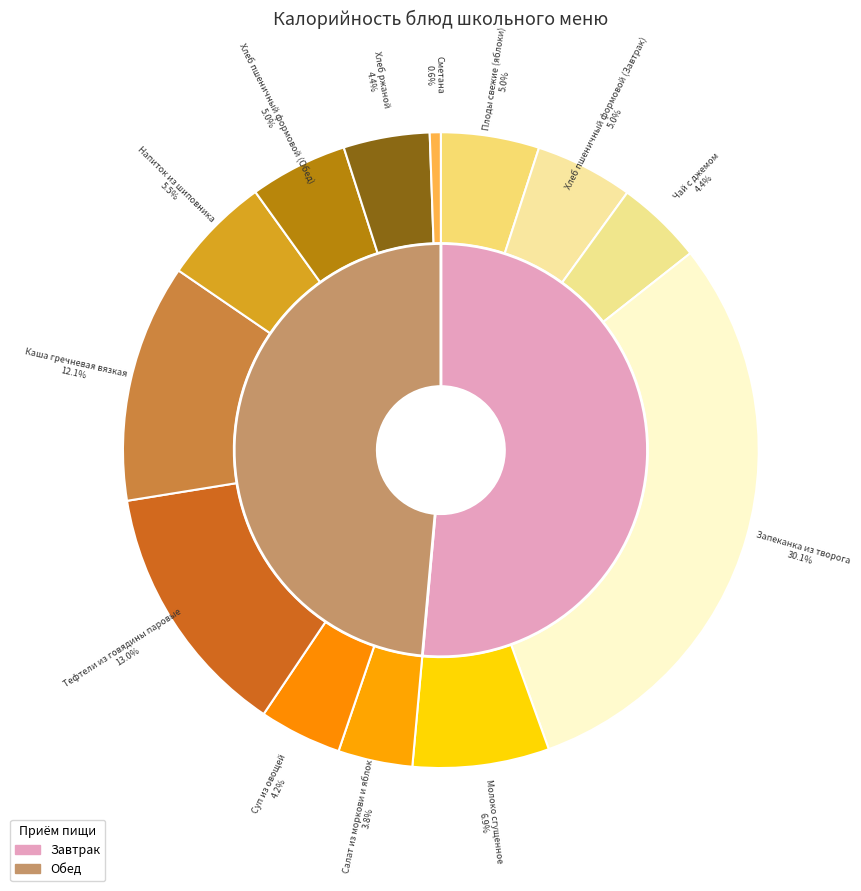

What is the change in value from Молоко сгущенное to Напиток из шиповника?

-20.0